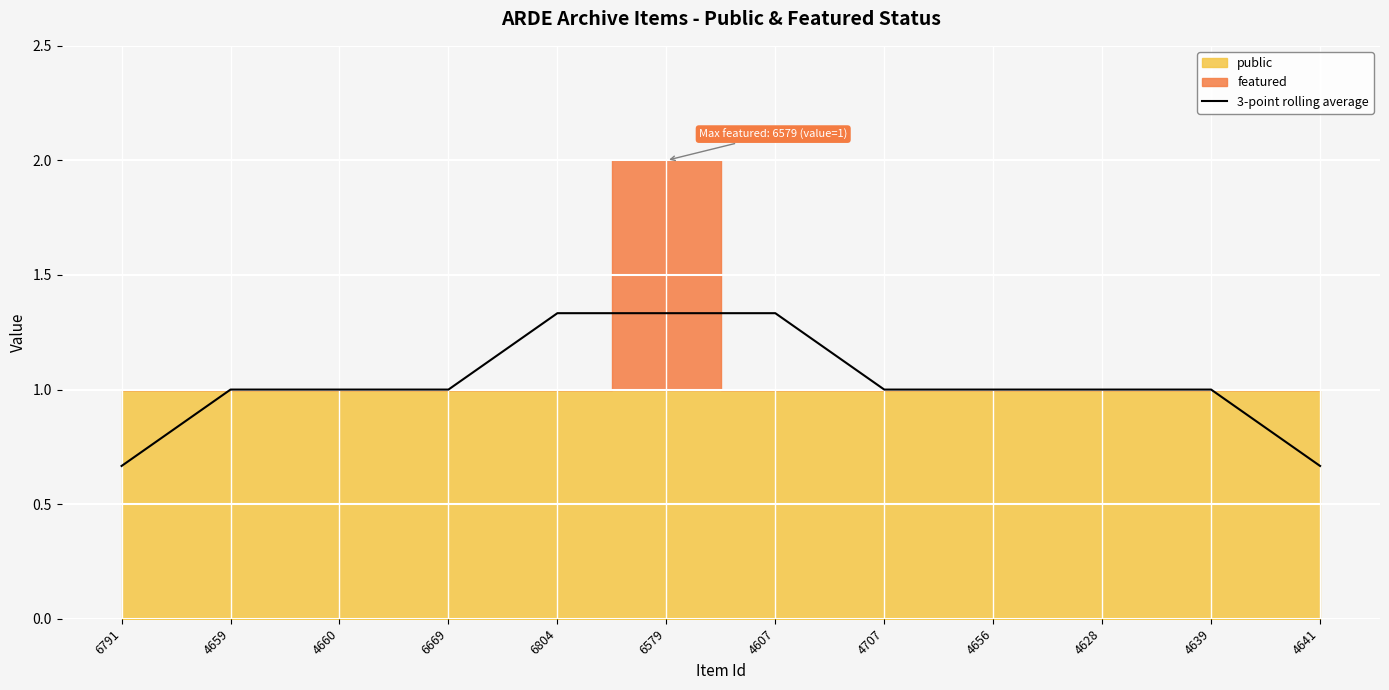

Count the values in the range 1 to 2.

10